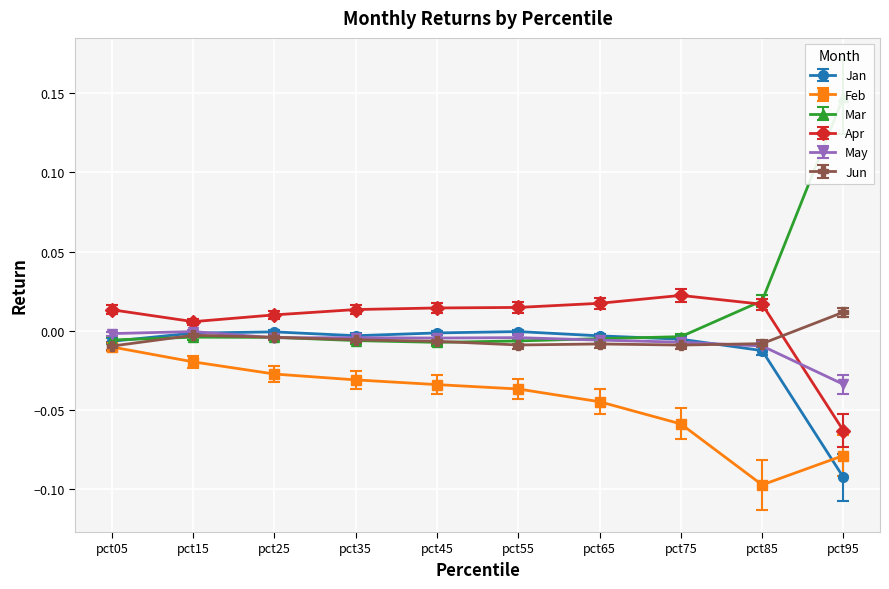

What is the lowest value of the Apr series?

-0.1